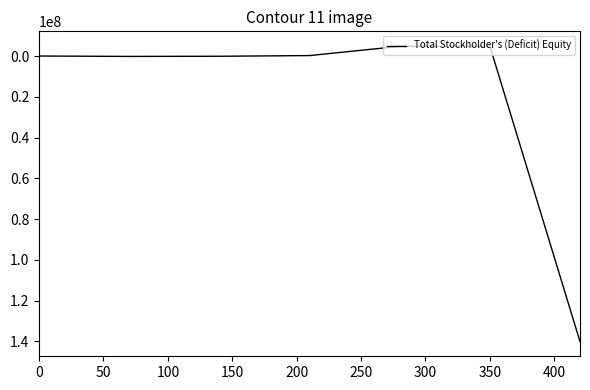

How many values are below -117657?

3